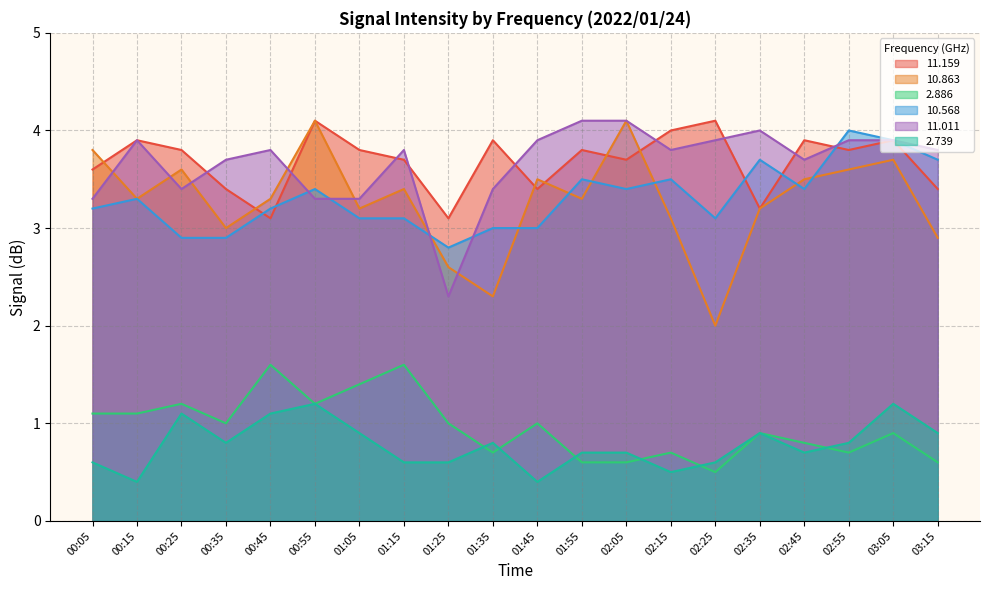

Reading right to left, transcribe all the data shown in this chart.

 11.159: 03:15=3.4	03:05=3.9	02:55=3.8	02:45=3.9	02:35=3.2	02:25=4.1	02:15=4.0	02:05=3.7	01:55=3.8	01:45=3.4	01:35=3.9	01:25=3.1	01:15=3.7	01:05=3.8	00:55=4.1	00:45=3.1	00:35=3.4	00:25=3.8	00:15=3.9	00:05=3.6
 10.863: 03:15=2.9	03:05=3.7	02:55=3.6	02:45=3.5	02:35=3.2	02:25=2.0	02:15=3.1	02:05=4.1	01:55=3.3	01:45=3.5	01:35=2.3	01:25=2.6	01:15=3.4	01:05=3.2	00:55=4.1	00:45=3.3	00:35=3.0	00:25=3.6	00:15=3.3	00:05=3.8
  2.886: 03:15=0.6	03:05=0.9	02:55=0.7	02:45=0.8	02:35=0.9	02:25=0.5	02:15=0.7	02:05=0.6	01:55=0.6	01:45=1.0	01:35=0.7	01:25=1.0	01:15=1.6	01:05=1.4	00:55=1.2	00:45=1.6	00:35=1.0	00:25=1.2	00:15=1.1	00:05=1.1
 10.568: 03:15=3.7	03:05=3.9	02:55=4.0	02:45=3.4	02:35=3.7	02:25=3.1	02:15=3.5	02:05=3.4	01:55=3.5	01:45=3.0	01:35=3.0	01:25=2.8	01:15=3.1	01:05=3.1	00:55=3.4	00:45=3.2	00:35=2.9	00:25=2.9	00:15=3.3	00:05=3.2
 11.011: 03:15=3.8	03:05=3.9	02:55=3.9	02:45=3.7	02:35=4.0	02:25=3.9	02:15=3.8	02:05=4.1	01:55=4.1	01:45=3.9	01:35=3.4	01:25=2.3	01:15=3.8	01:05=3.3	00:55=3.3	00:45=3.8	00:35=3.7	00:25=3.4	00:15=3.9	00:05=3.3
  2.739: 03:15=0.9	03:05=1.2	02:55=0.8	02:45=0.7	02:35=0.9	02:25=0.6	02:15=0.5	02:05=0.7	01:55=0.7	01:45=0.4	01:35=0.8	01:25=0.6	01:15=0.6	01:05=0.9	00:55=1.2	00:45=1.1	00:35=0.8	00:25=1.1	00:15=0.4	00:05=0.6